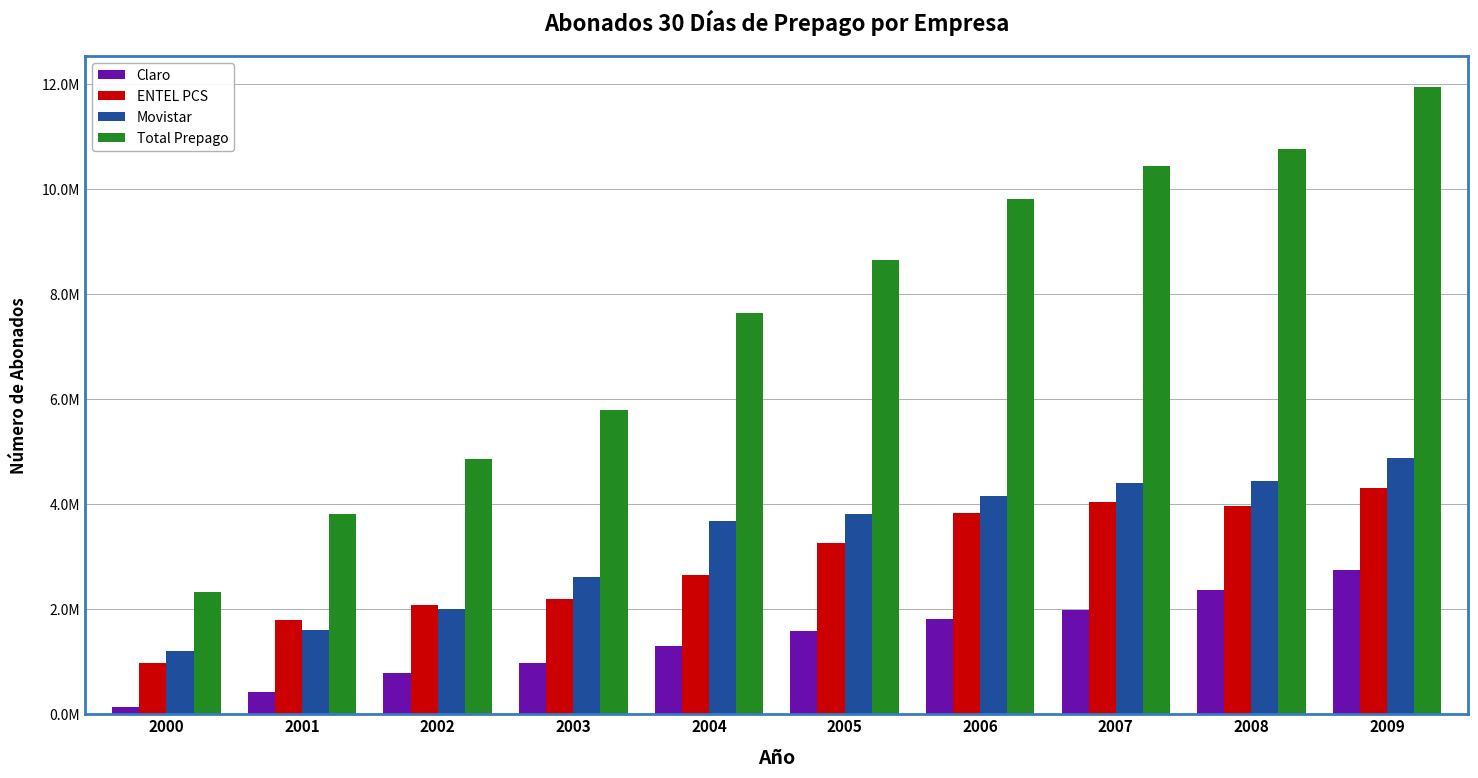

What is the average value of the Total Prepago series?

7601713